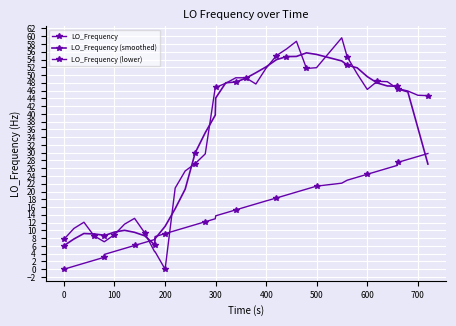

How many lines are shown in the chart?

3